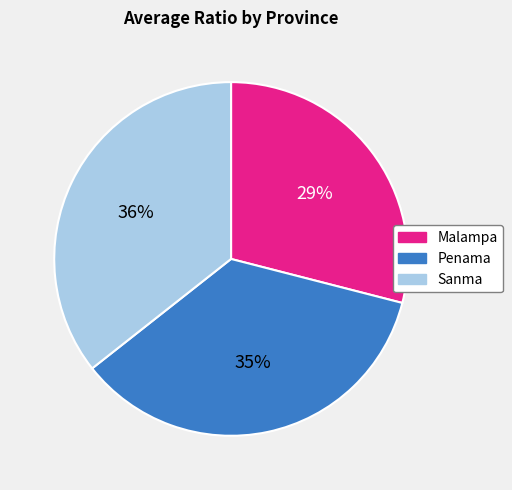

To the nearest percent, what is the combined percentage of Penama and Malampa?

64%